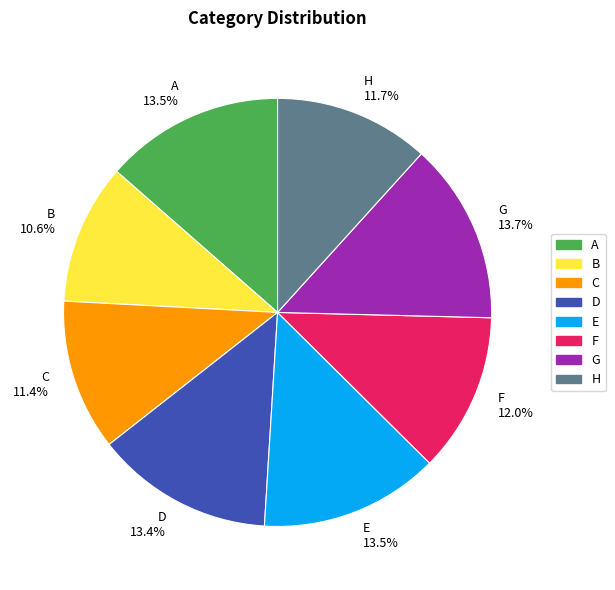

How many segments does this pie chart have?

8